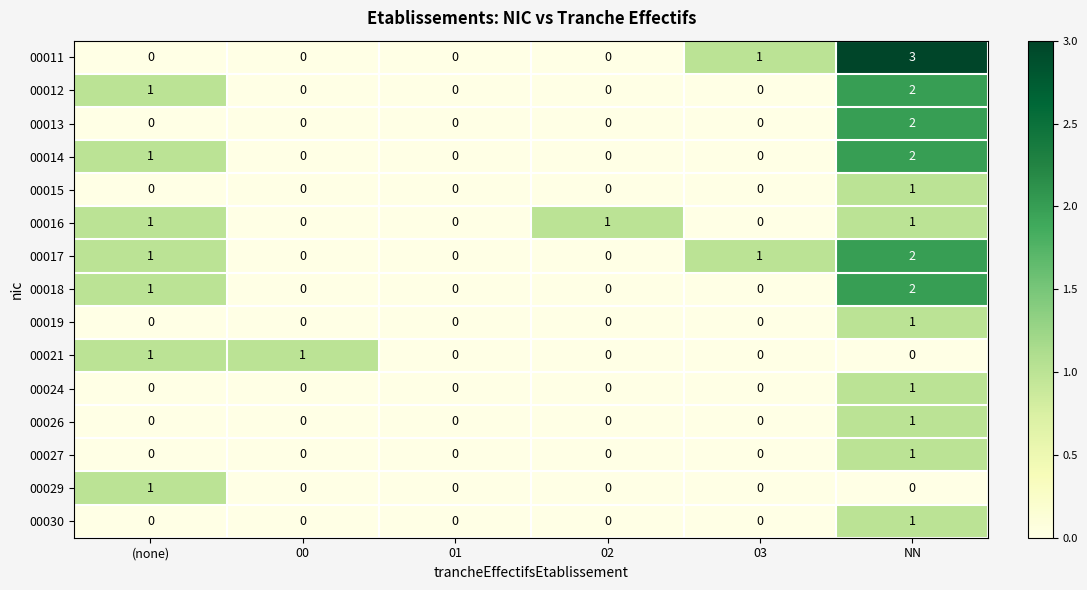

What is the spread (max minus min) of values at 03?

1